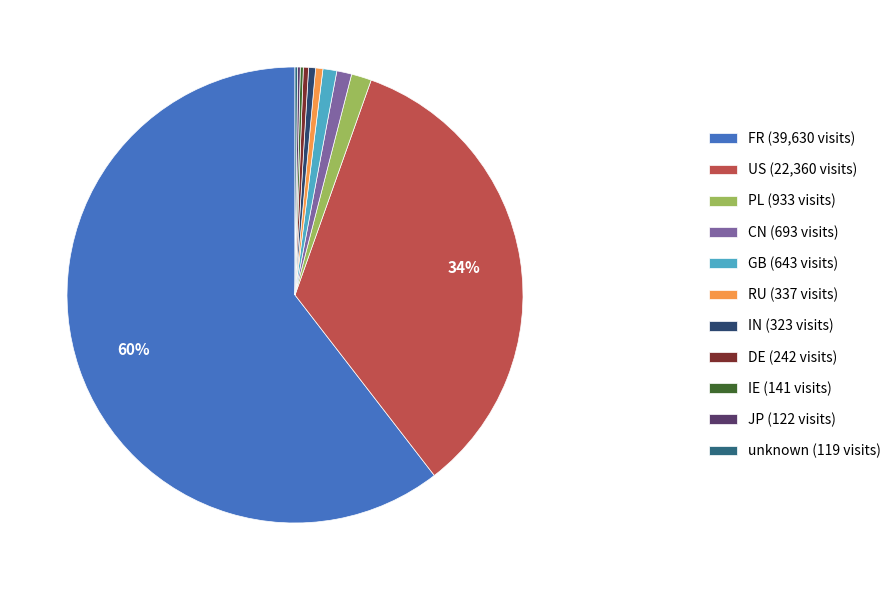

Is it true that GB is 11% of the pie?

False